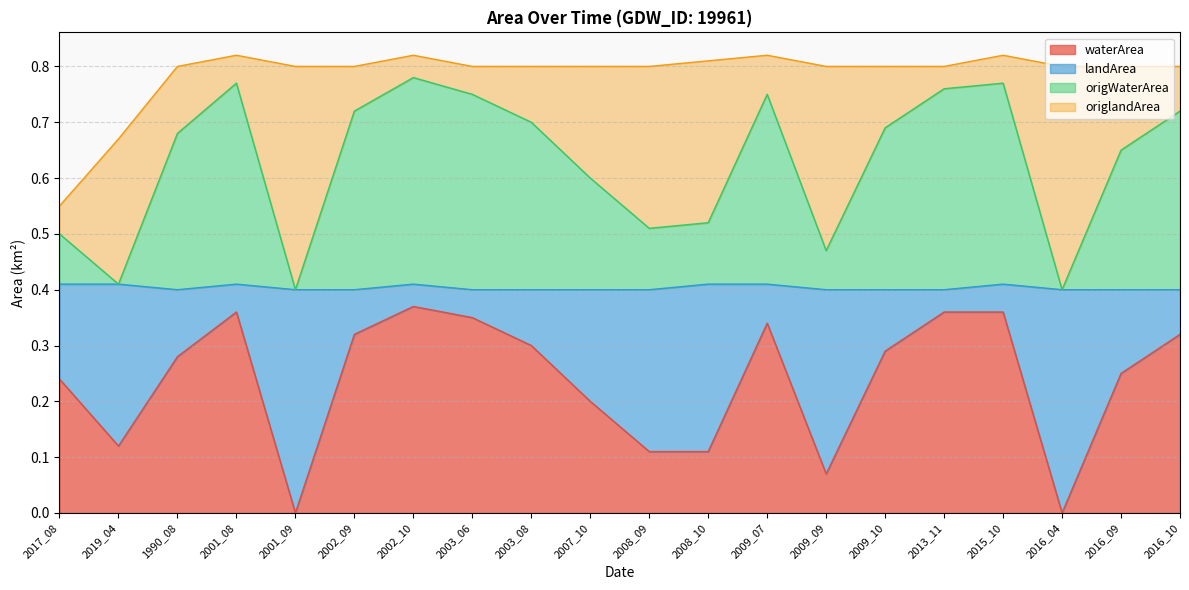

How many interior local peaks does the waterArea series have?

3